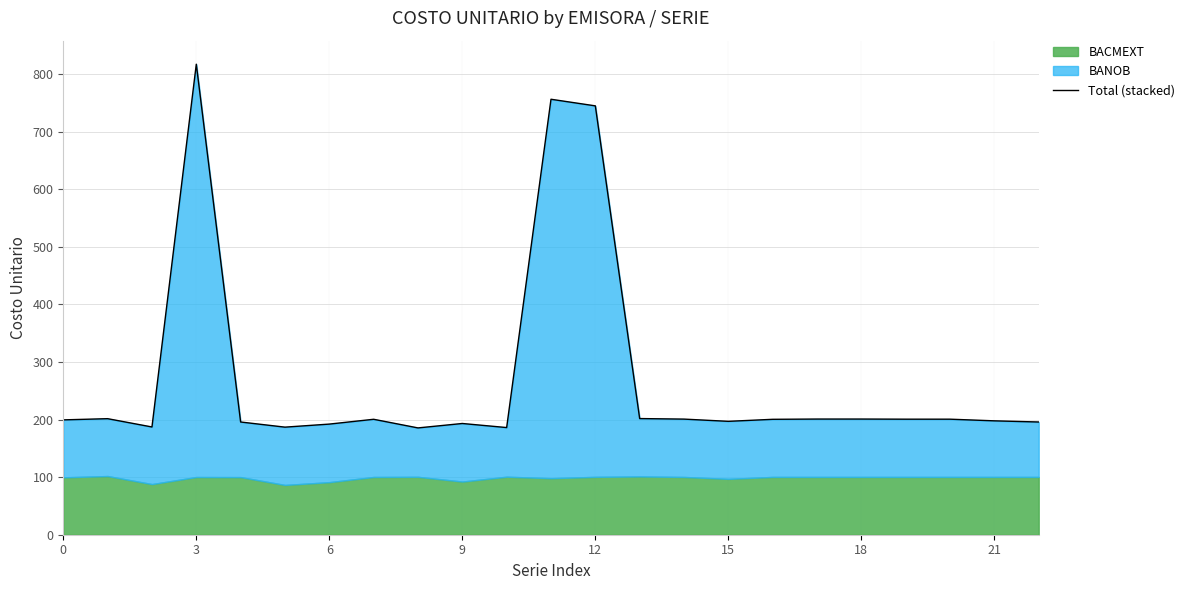

What is the value of the 23rd point from the left?

195.8